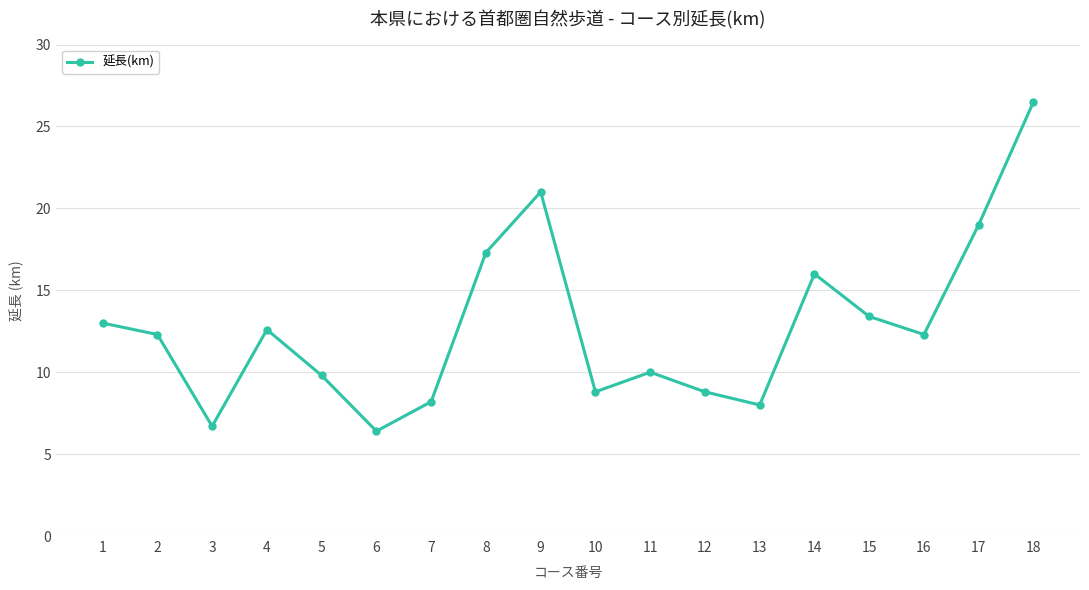

What is the sum of all values?

230.1